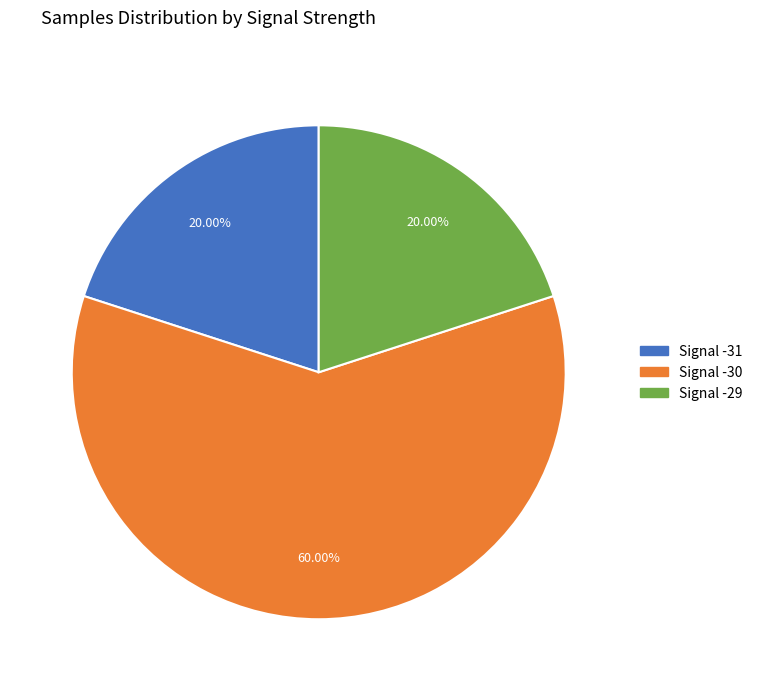

To the nearest percent, what is the average slice percentage?

33%